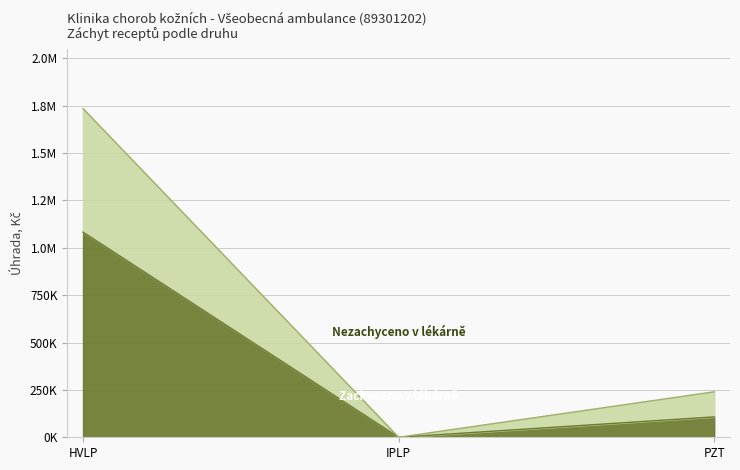

What is the sum of all Zachyceno v lékárně (Úhrada Kč) values?

1189927.9